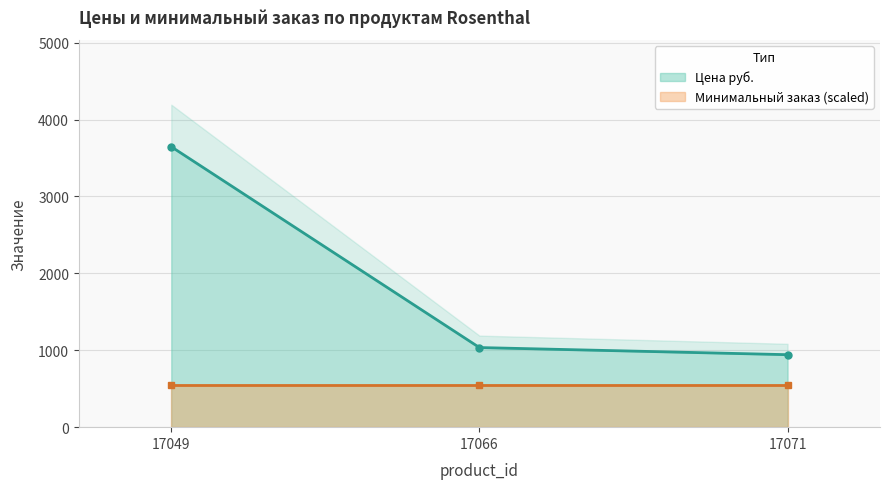

List the labels in order of value, smallest first.

17071, 17066, 17049